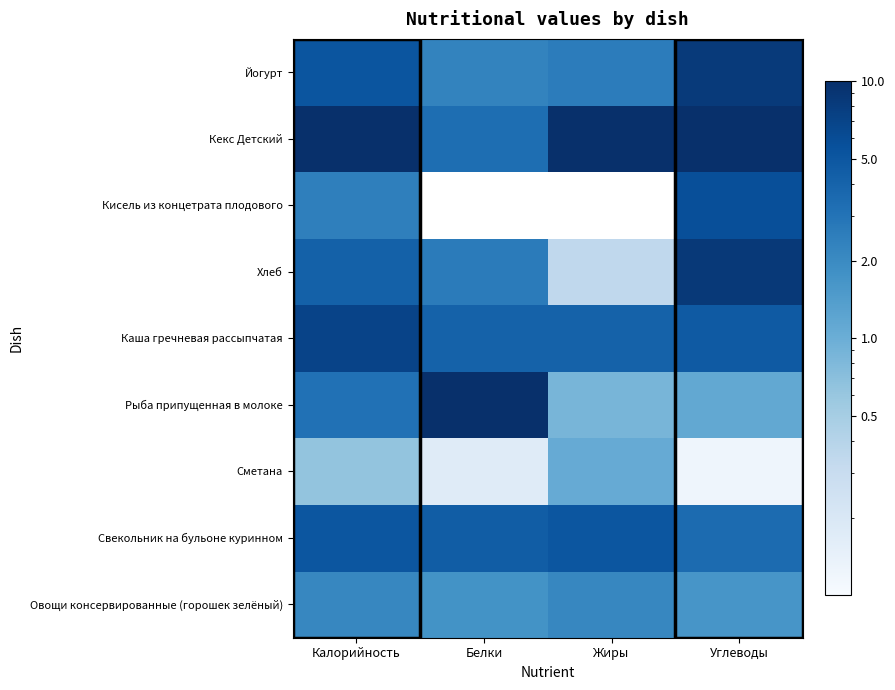

Reading right to left, list all the values displayed in this chart.

Овощи консервированные (горошек зелёный): Углеводы=1.6	Жиры=2.2	Белки=1.7	Калорийность=2.2
Свекольник на бульоне куринном: Углеводы=3.5	Жиры=5.1	Белки=4.5	Калорийность=5.1
Сметана: Углеводы=0.1	Жиры=1.1	Белки=0.2	Калорийность=0.6
Рыба припущенная в молоке: Углеводы=1.1	Жиры=0.9	Белки=10.0	Калорийность=3.1
Каша гречневая рассыпчатая: Углеводы=4.8	Жиры=4.1	Белки=4.1	Калорийность=7.0
Хлеб: Углеводы=8.4	Жиры=0.3	Белки=2.6	Калорийность=4.2
Кисель из концетрата плодового: Углеводы=5.8	Жиры=0.0	Белки=0.0	Калорийность=2.4
Кекс Детский: Углеводы=10.0	Жиры=10.0	Белки=3.3	Калорийность=10.0
Йогурт: Углеводы=8.2	Жиры=2.6	Белки=2.3	Калорийность=5.2